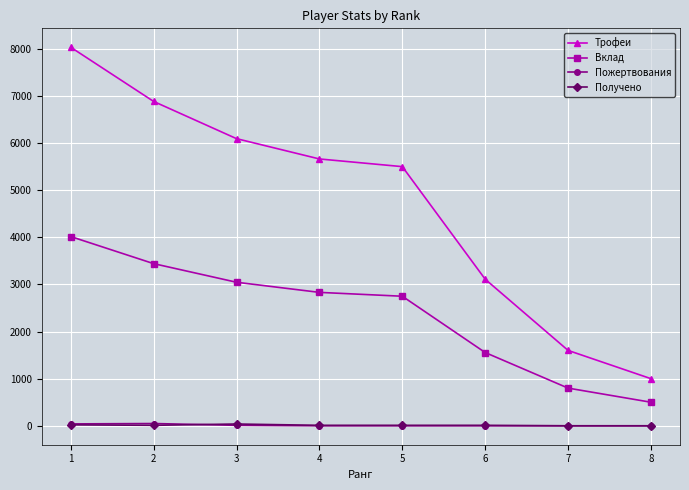

What is the difference between the second highest and minimum values in the Пожертвования series?

40